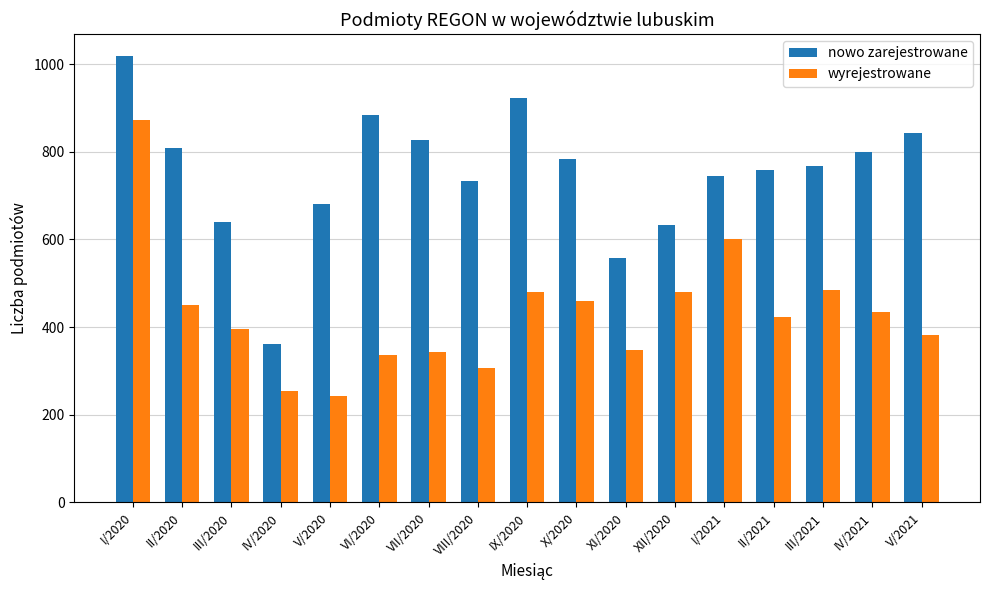

Between I/2020 and V/2020, which series saw the biggest shift?

wyrejestrowane